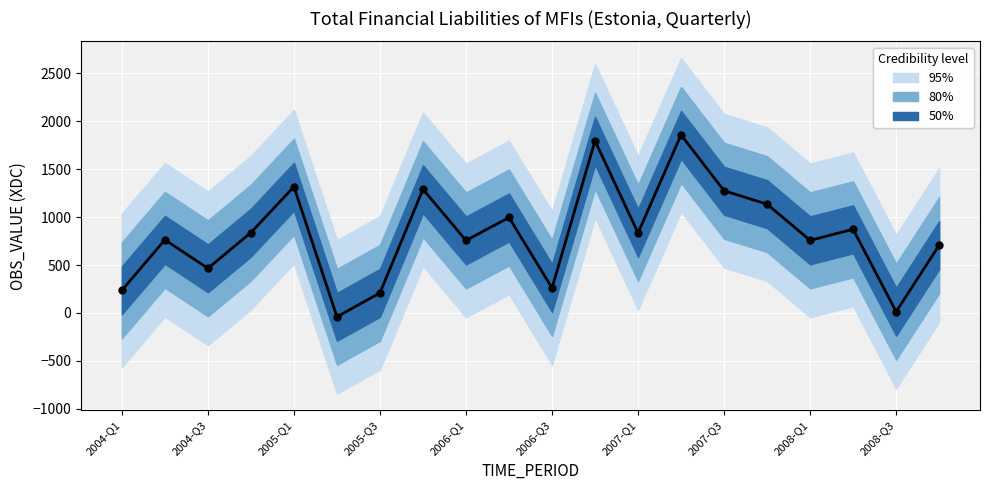

Approximately how many times larger is the value at 2006-Q1 compared to 2008-Q1?

1.0